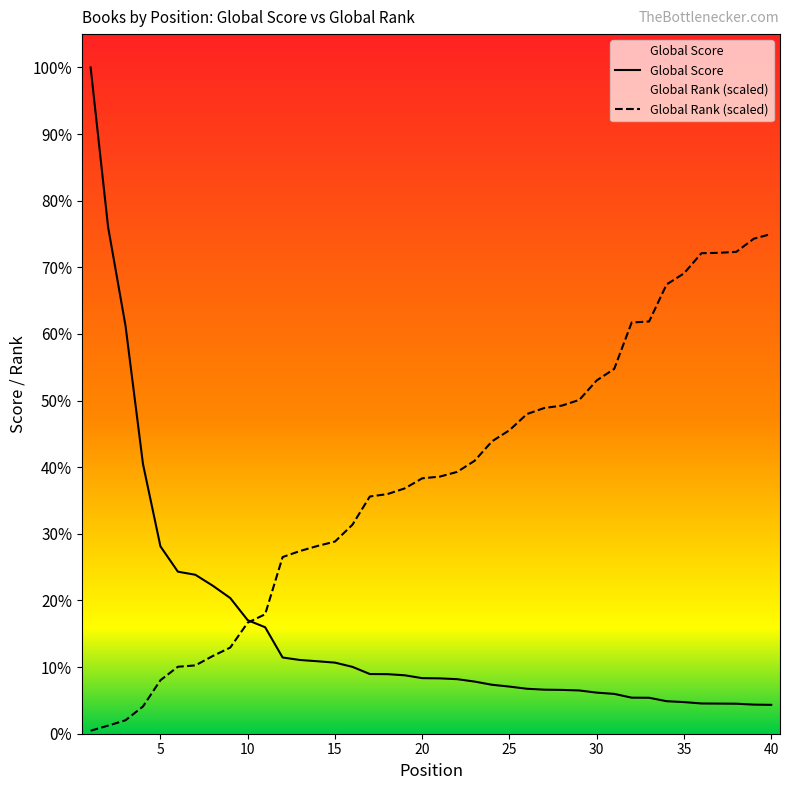

The value of Global Score at 18 is 116.9. True or false?

False